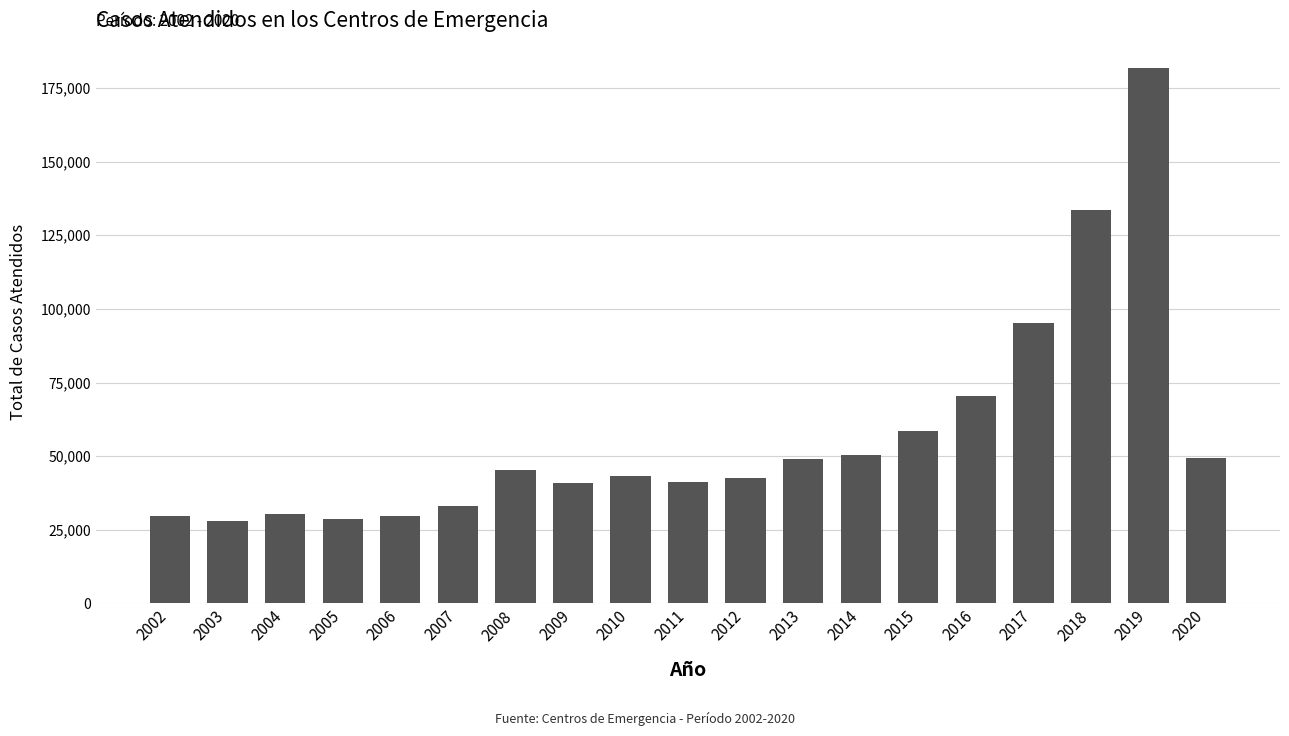

What is the change in value from 2006 to 2020?

+19381